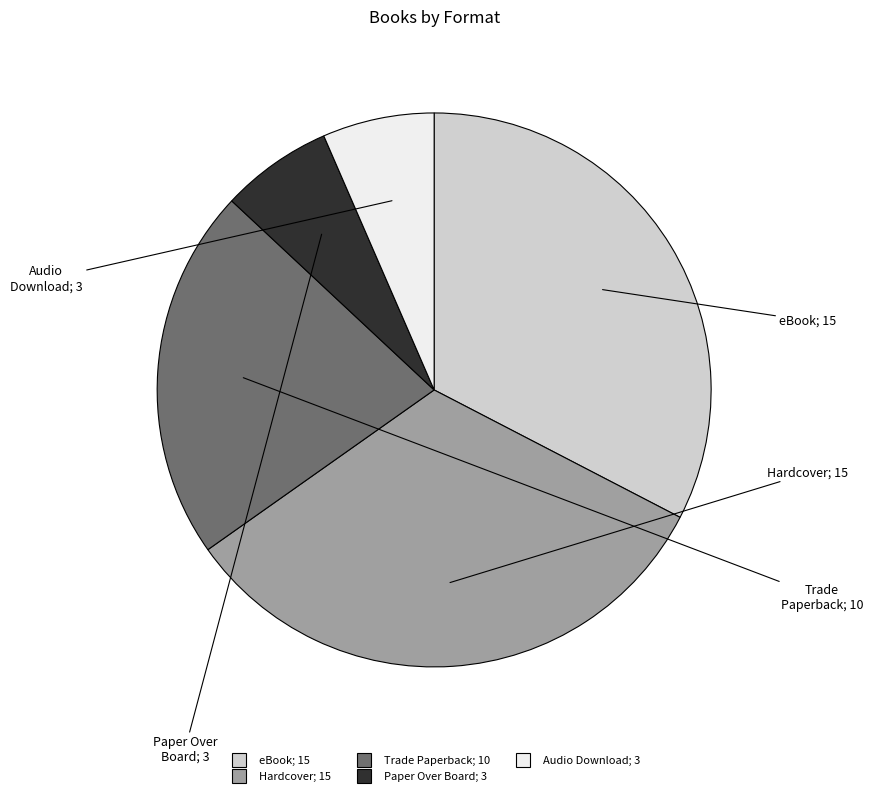

Approximately how many times larger is the value at Trade Paperback compared to Audio Download?

3.3